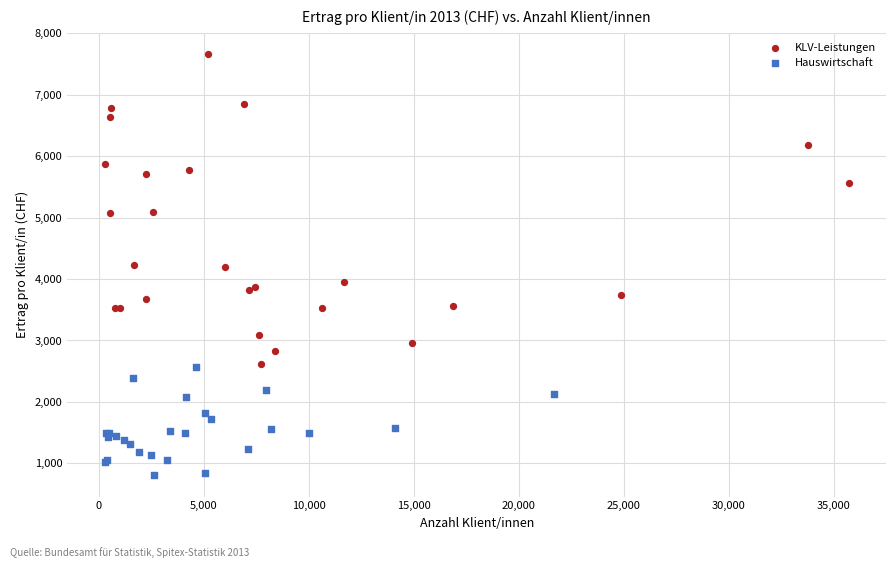

Which series reaches the maximum Y coordinate?

KLV-Leistungen